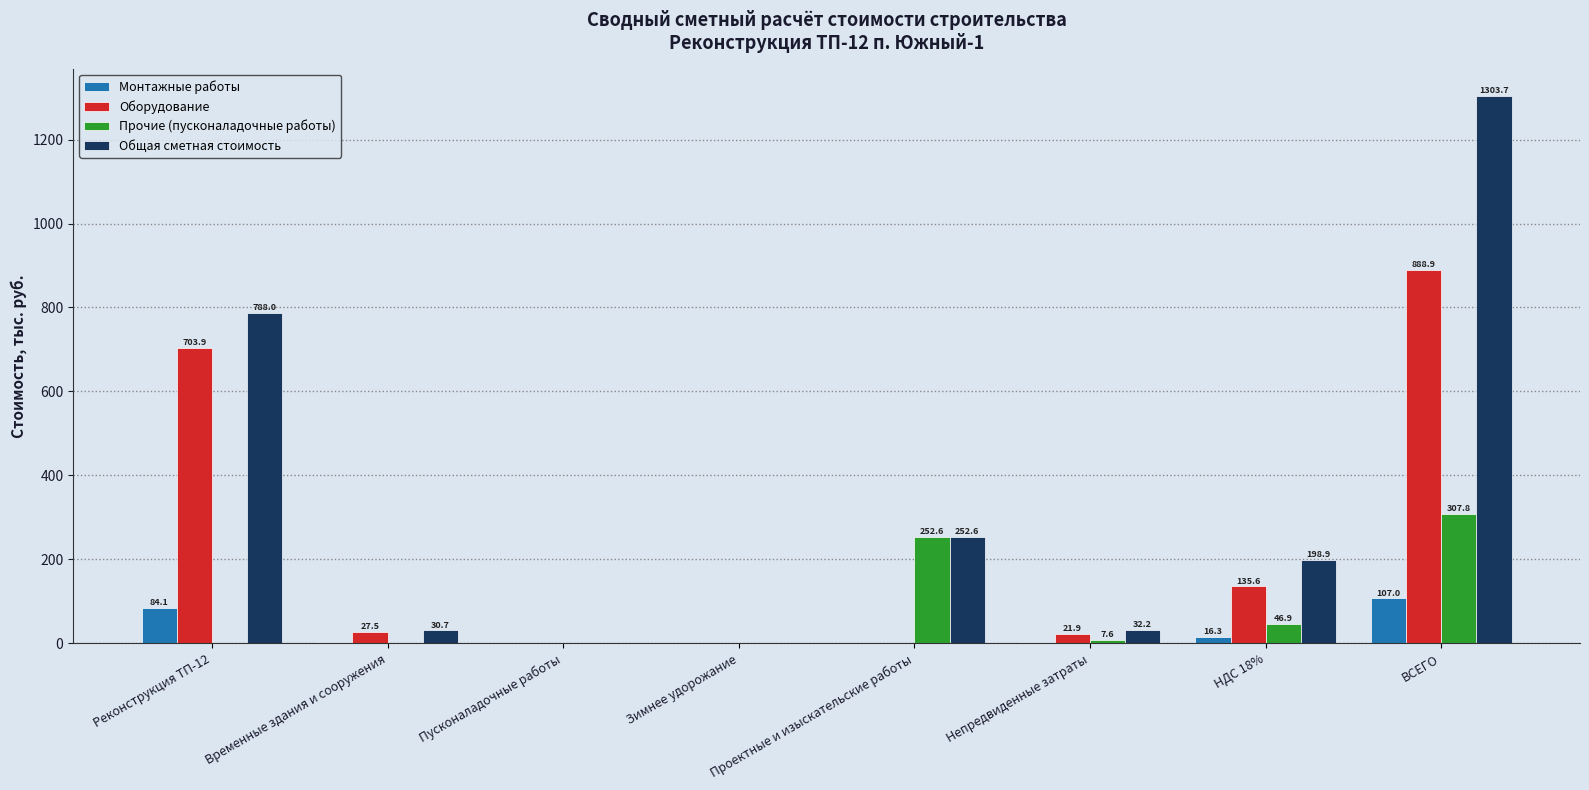

True or false: Монтажные работы has a value of -62.2 at Пусконаладочные работы.

False